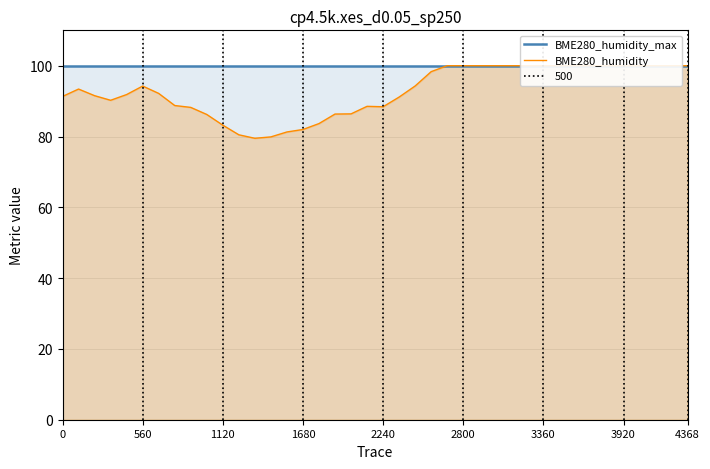

How many values in the BME280_humidity series exceed 93?

20